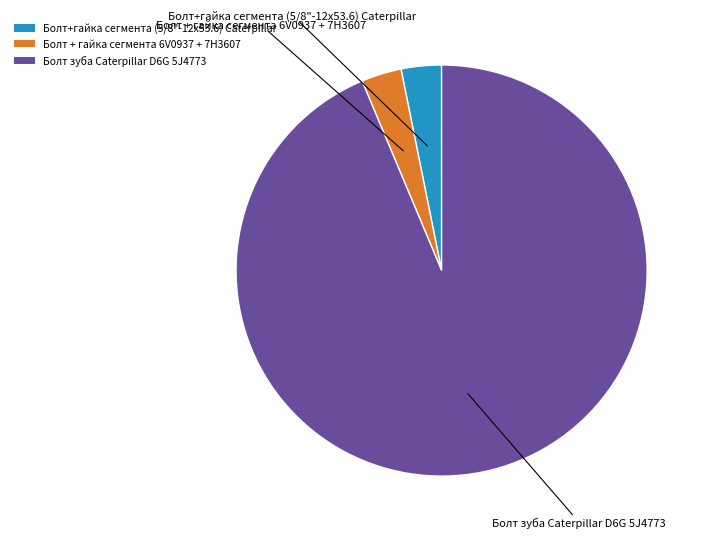

Approximately how many times larger is the value at Болт + гайка сегмента 6V0937 + 7H3607 compared to Болт+гайка сегмента (5/8"-12х53.6) Caterpillar?

1.0